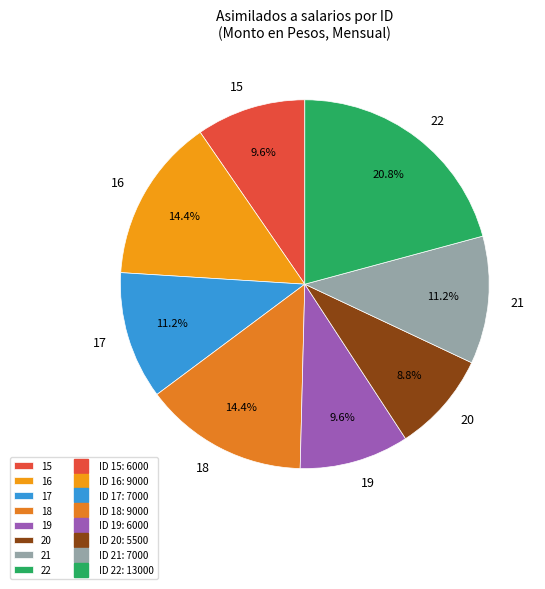

To the nearest percent, what is the combined percentage of 22 and 21?

32%